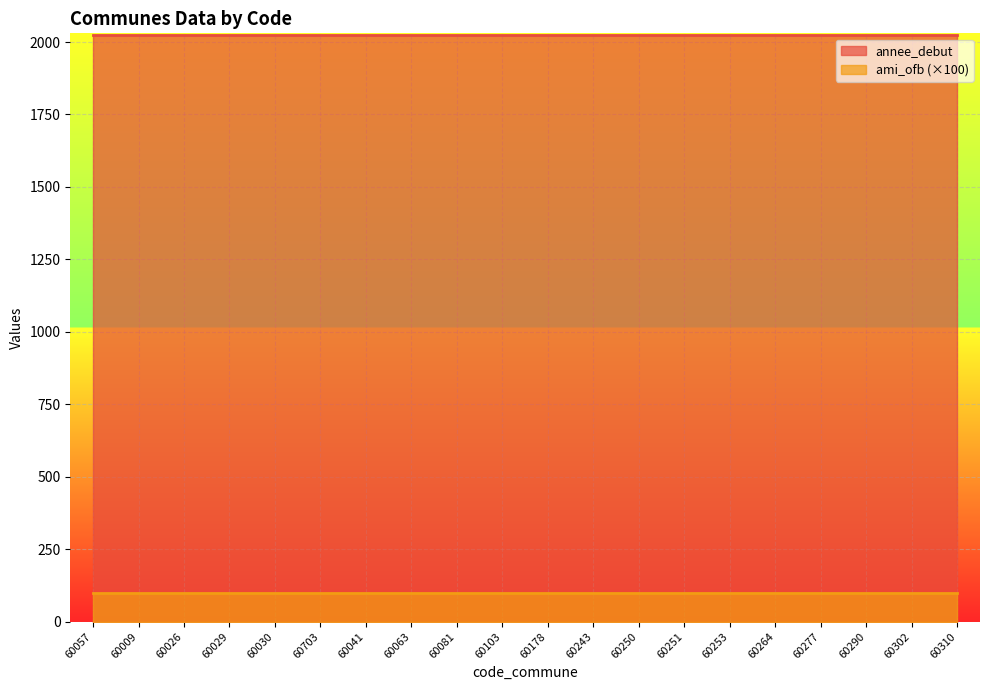

Reading left to right, list all the values displayed in this chart.

annee_debut: 60057=2023	60009=2023	60026=2023	60029=2023	60030=2023	60703=2023	60041=2023	60063=2023	60081=2023	60103=2023	60178=2023	60243=2023	60250=2023	60251=2023	60253=2023	60264=2023	60277=2023	60290=2023	60302=2023	60310=2023
ami_ofb: 60057=1	60009=1	60026=1	60029=1	60030=1	60703=1	60041=1	60063=1	60081=1	60103=1	60178=1	60243=1	60250=1	60251=1	60253=1	60264=1	60277=1	60290=1	60302=1	60310=1